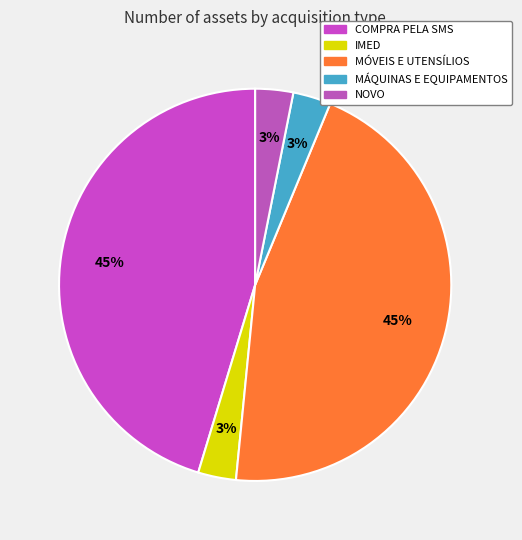

How many slices are in this pie chart?

5